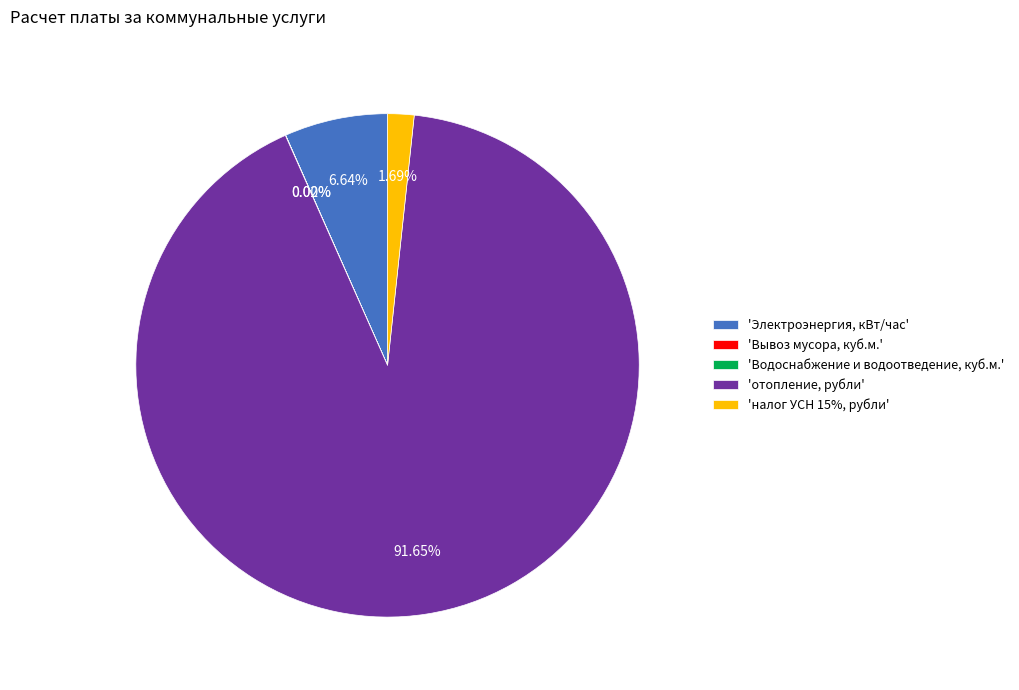

Do 'отопление, рубли' and 'Электроэнергия, кВт/час' together represent more than half of the pie?

Yes